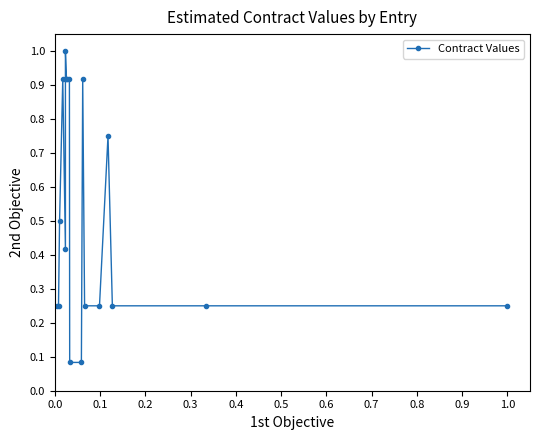

The chart shows a value of 0.2 at 1.0. True or false?

True